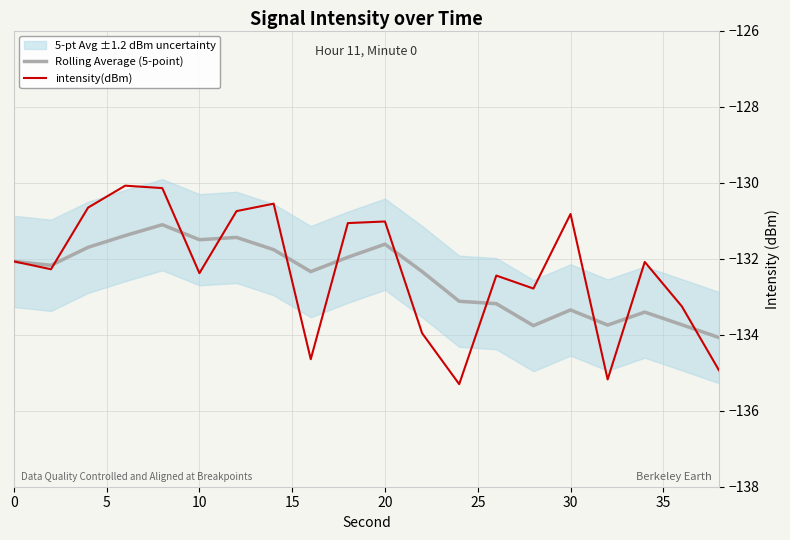

The Rolling Average (5-point) series shows -133.3 at 30. True or false?

True